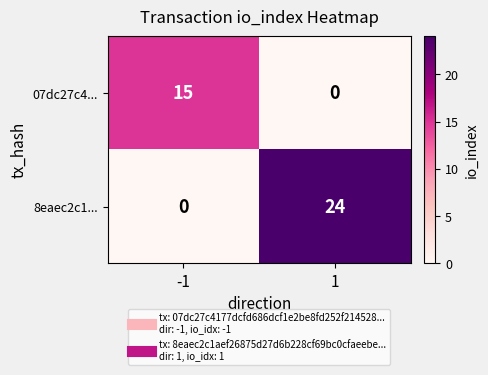

How many categories are shown in the chart?

2